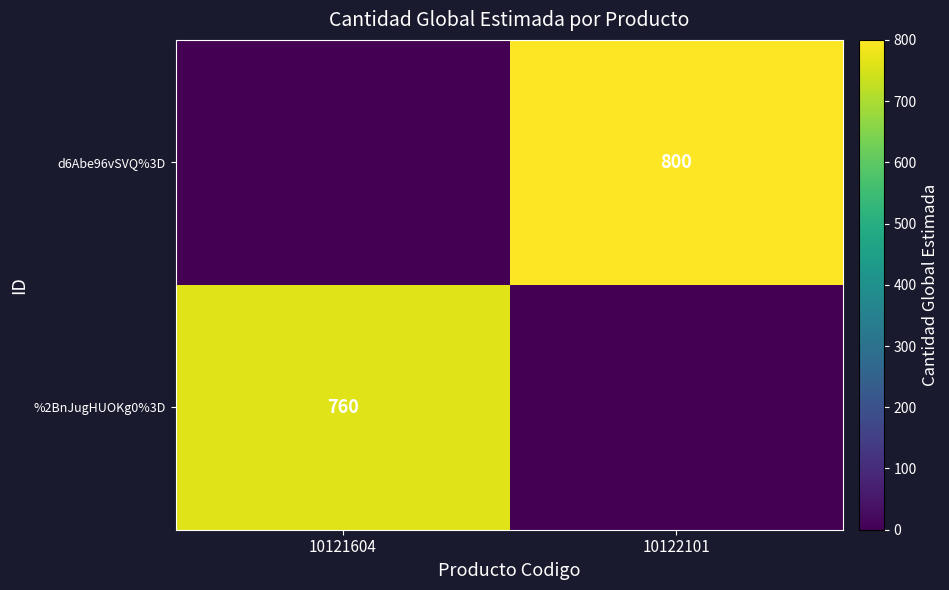

True or false: d6Abe96vSVQ%3D has a value of 800 at 10122101.

True